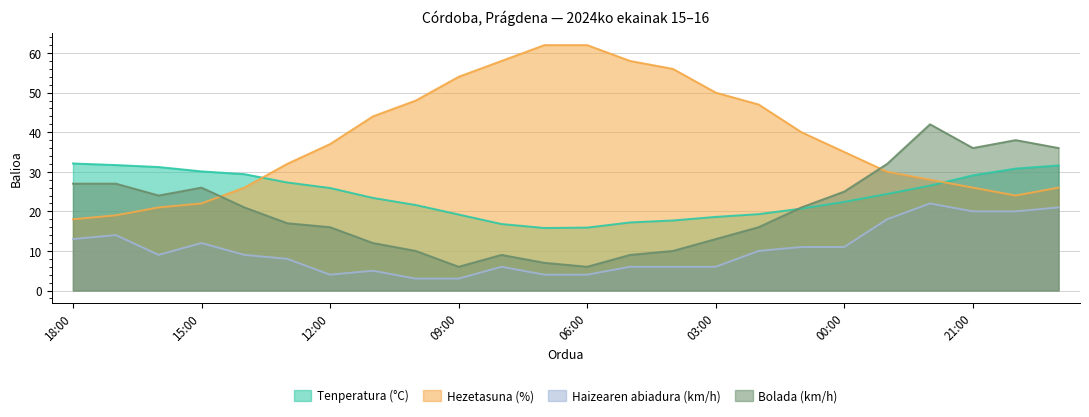

Which series changed the most between 04:00 and 19:00?

Hezetasuna (%)